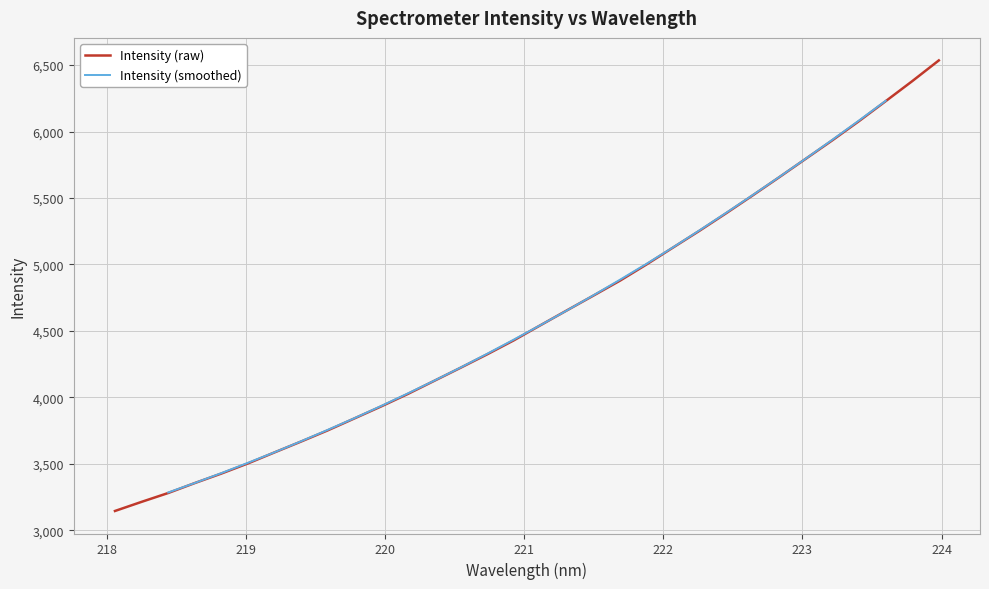

What is the minimum value shown in the chart?

3144.6